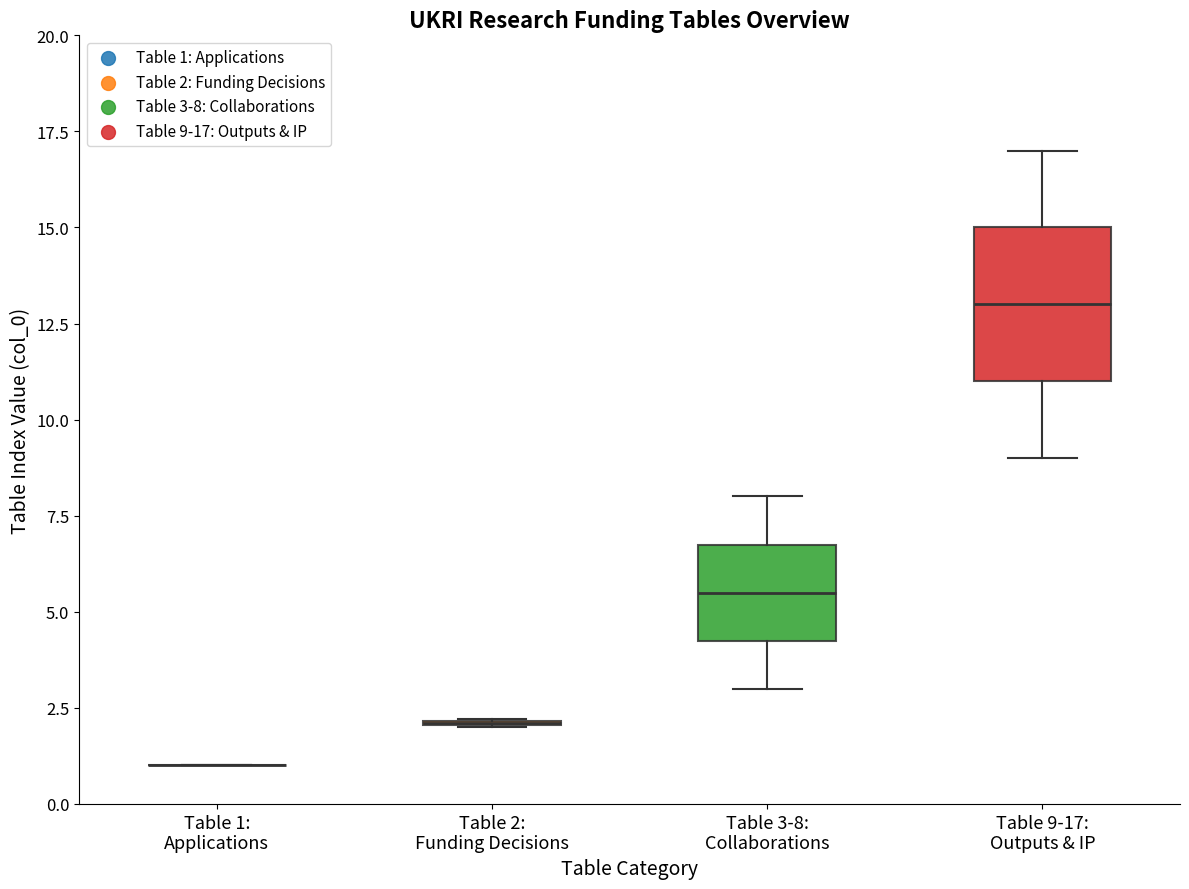

Which box is the tallest, from its lower edge to its upper edge?

Table 9-17: Outputs & IP